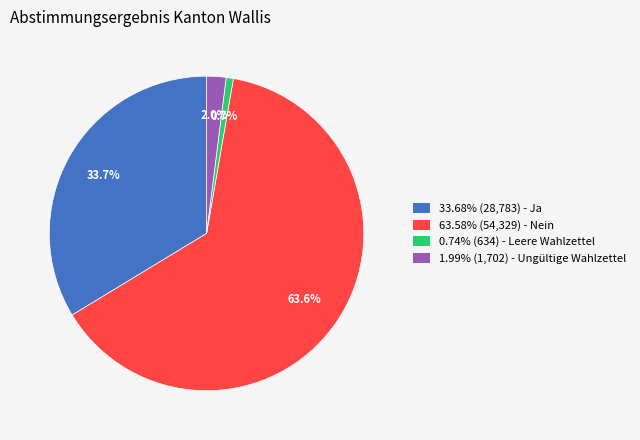

Approximately how many times larger is the value at 1.99% (1,702) - Ungültige Wahlzettel compared to 0.74% (634) - Leere Wahlzettel?

2.7